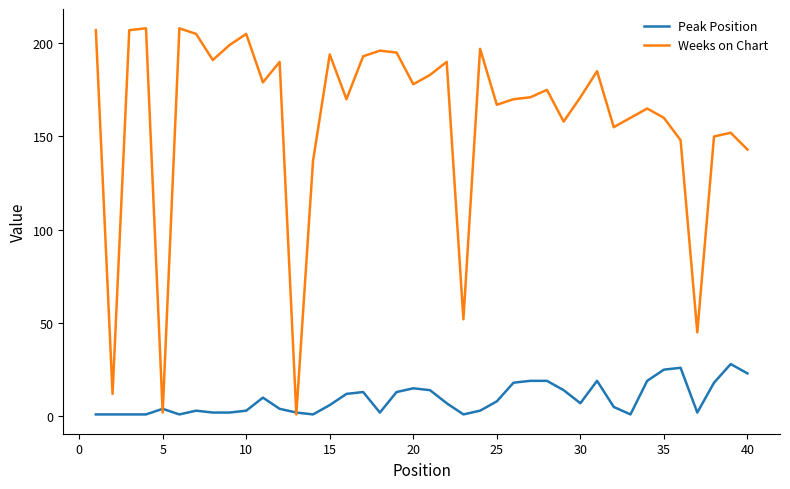

What is the smallest value displayed?

1